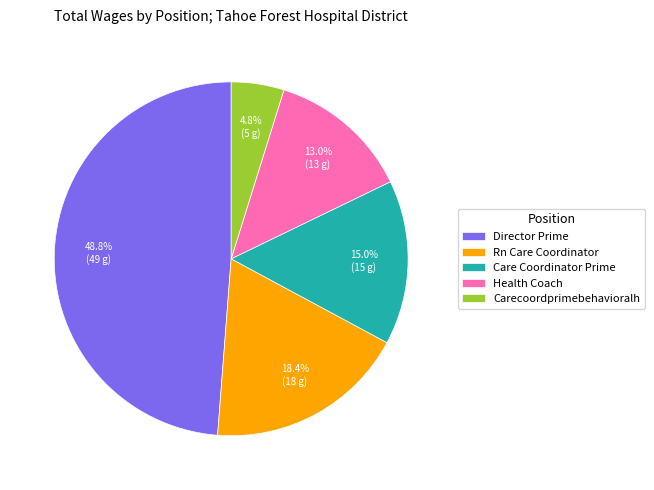

Count the number of slices in the pie.

5